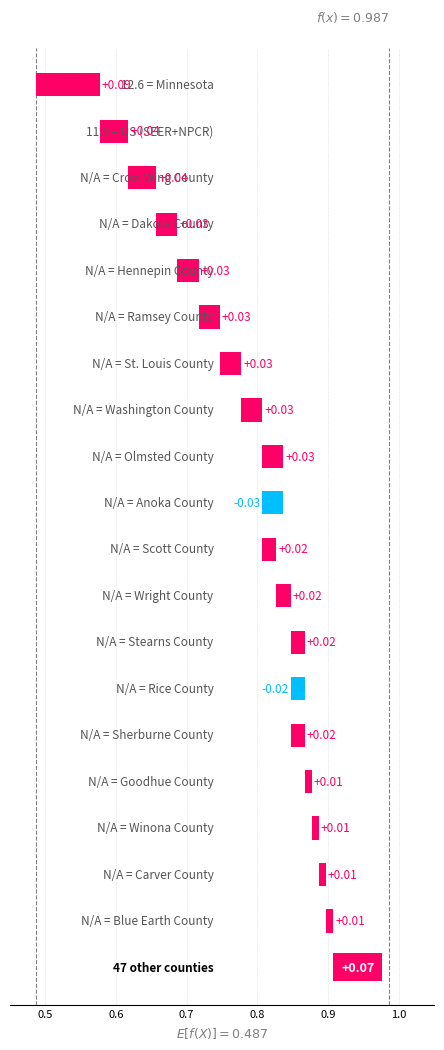

Which has a higher value, US (SEER+NPCR) or Minnesota?

Minnesota